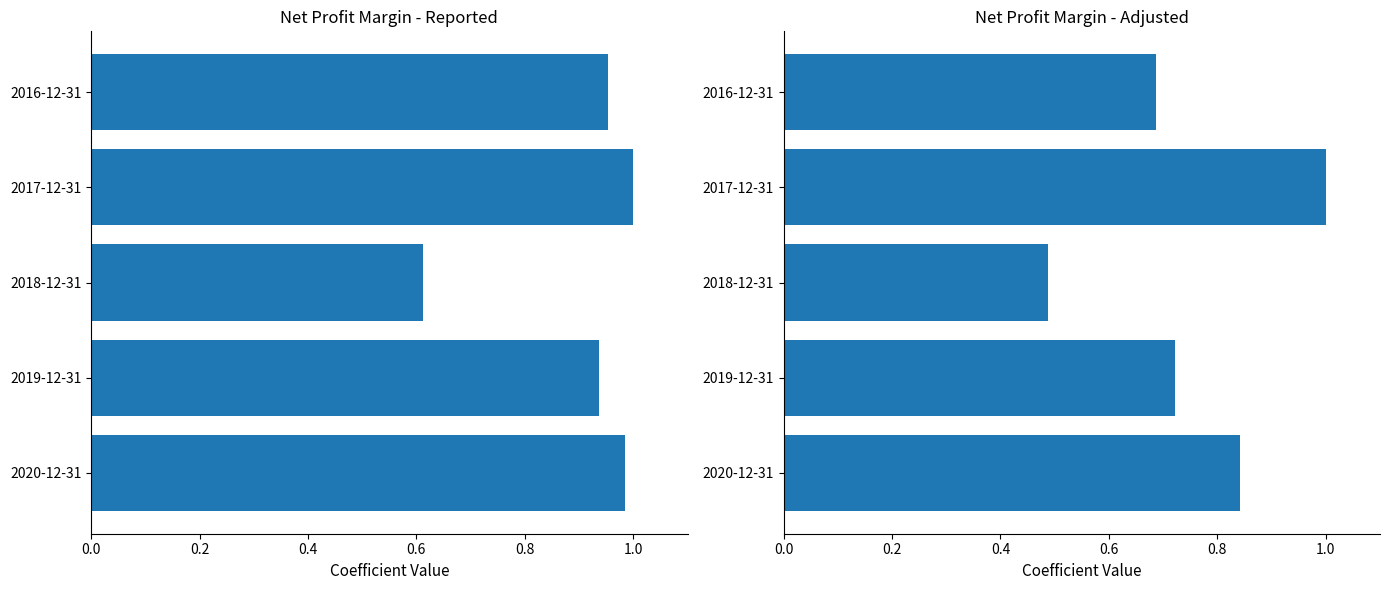

Does the chart contain any negative values?

No